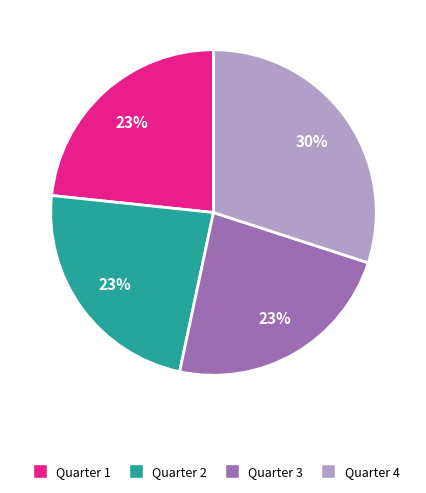

Does Quarter 2 represent more than half of the total?

No